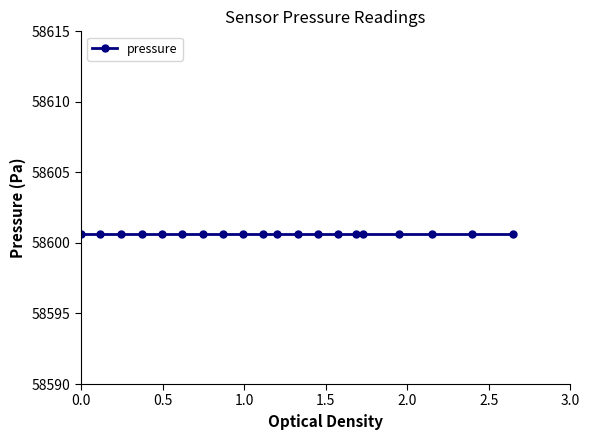

Which series has the widest spread of values?

pressure